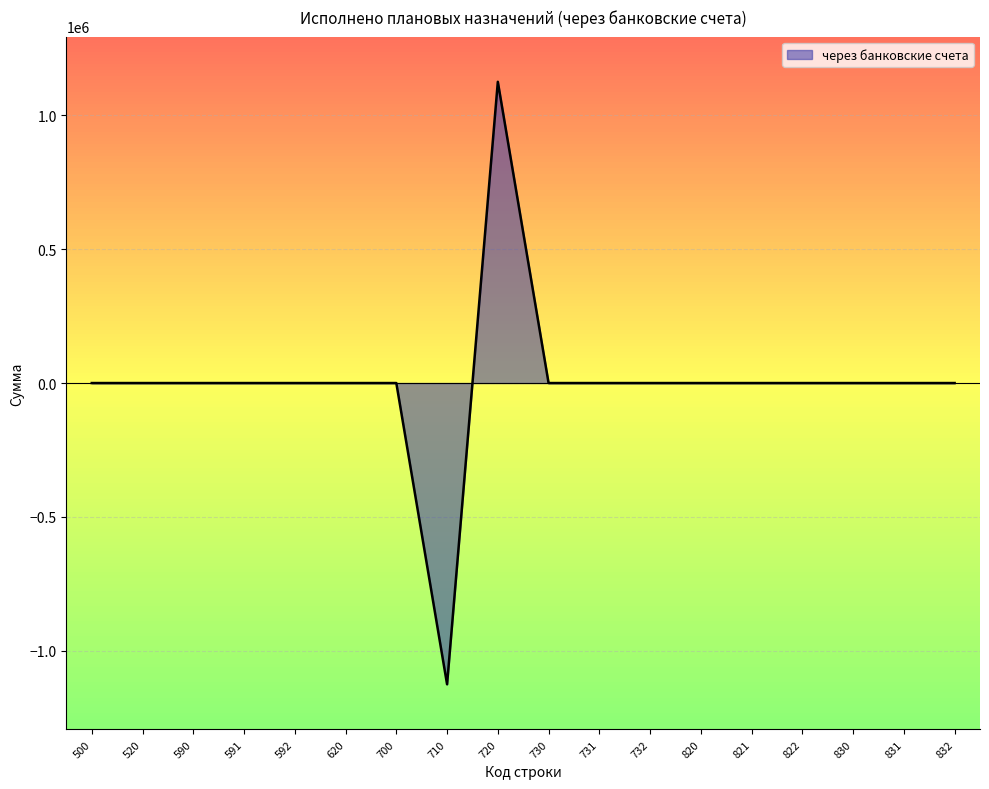

What is the difference between the maximum and minimum values?

2249600